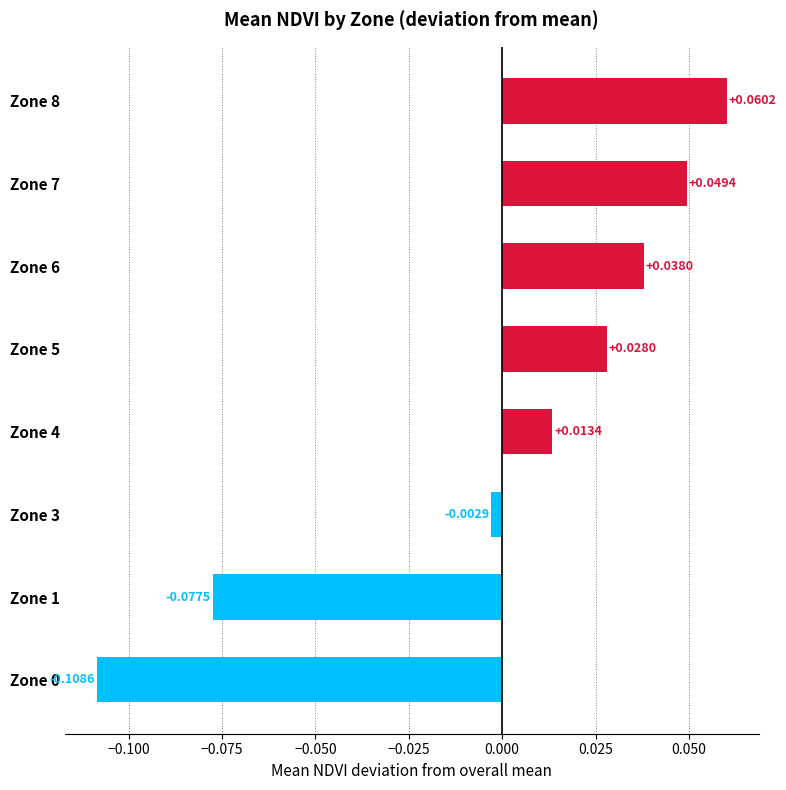

Does the chart contain stacked bars?

No